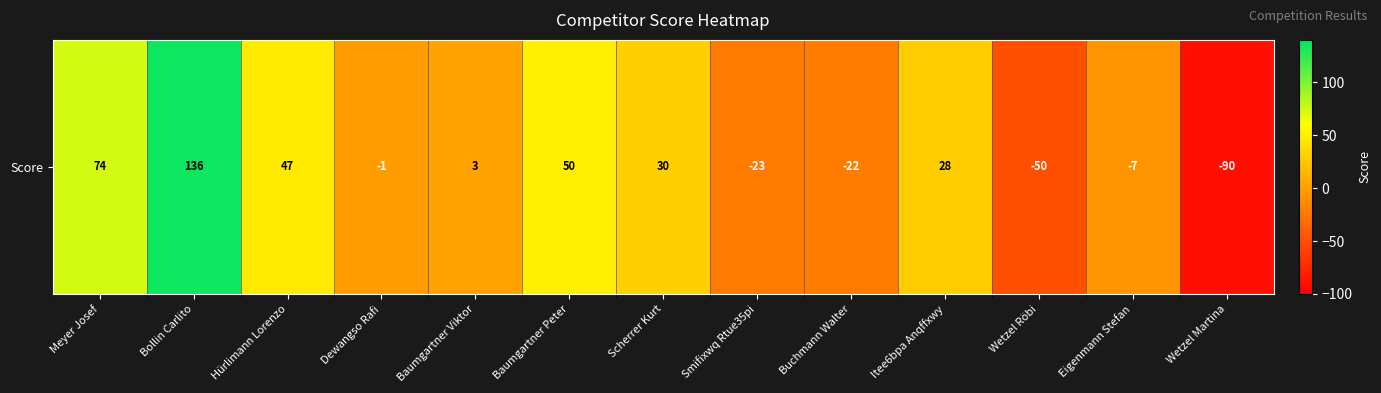

List the labels in order of value, largest first.

Bollin Carlito, Meyer Josef, Baumgartner Peter, Hürlimann Lorenzo, Scherrer Kurt, Itee6bpa Anqffxwy, Baumgartner Viktor, Dewangso Rafi, Eigenmann Stefan, Buchmann Walter, Smifixwq Rtue35pi, Wetzel Röbi, Wetzel Martina